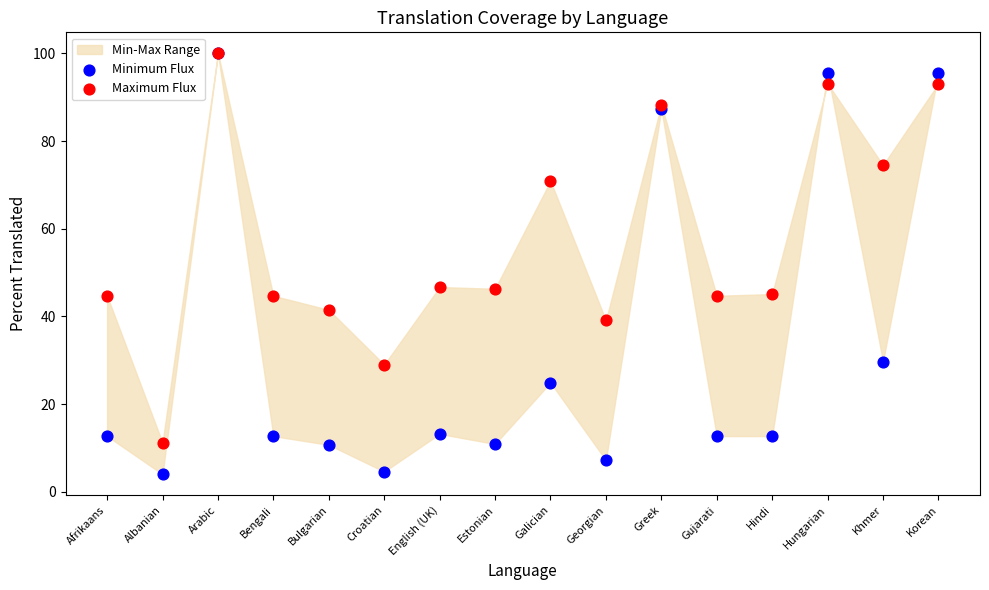

Which series reaches the minimum Y coordinate?

Minimum Flux